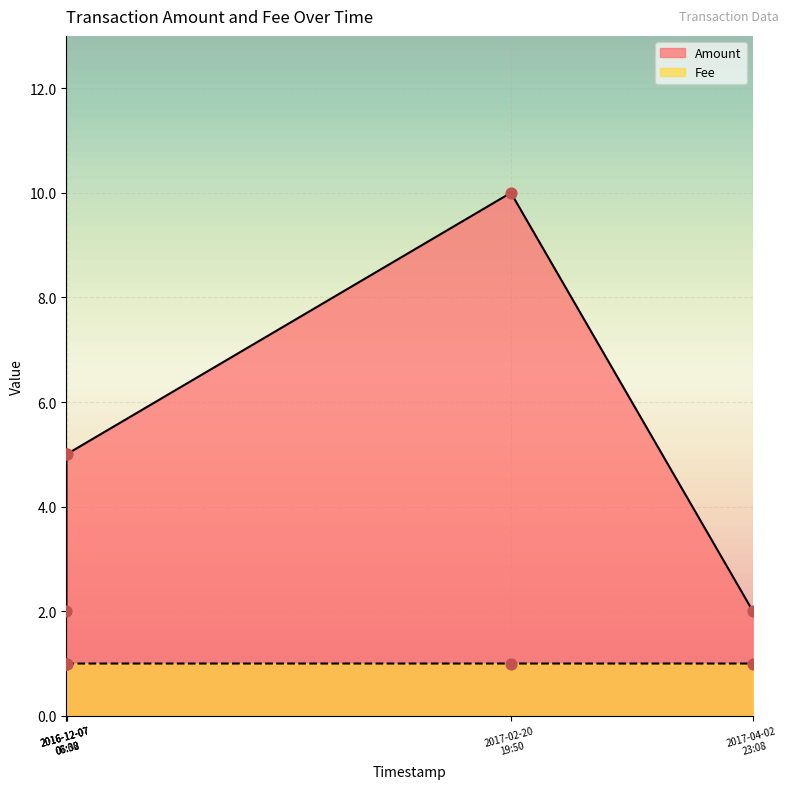

What is the total value across all series at 2017-02-20 19:50:46?

11.0